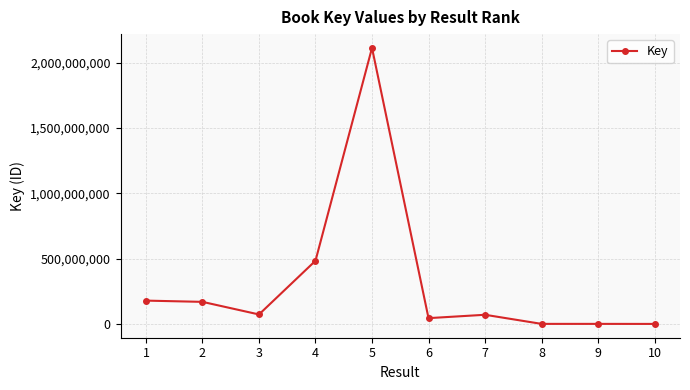

What is the change in value from 2 to 4?

+314898545